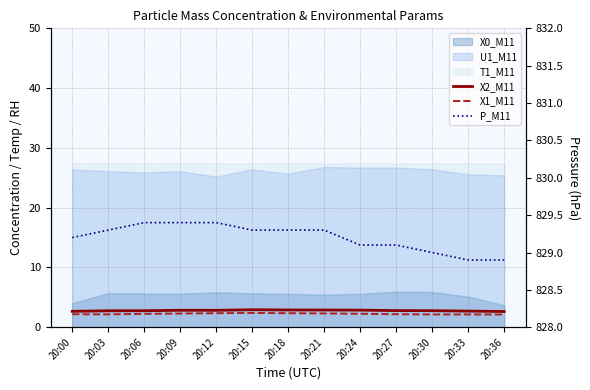

True or false: P_M11 and X1_M11 cross at least once.

False